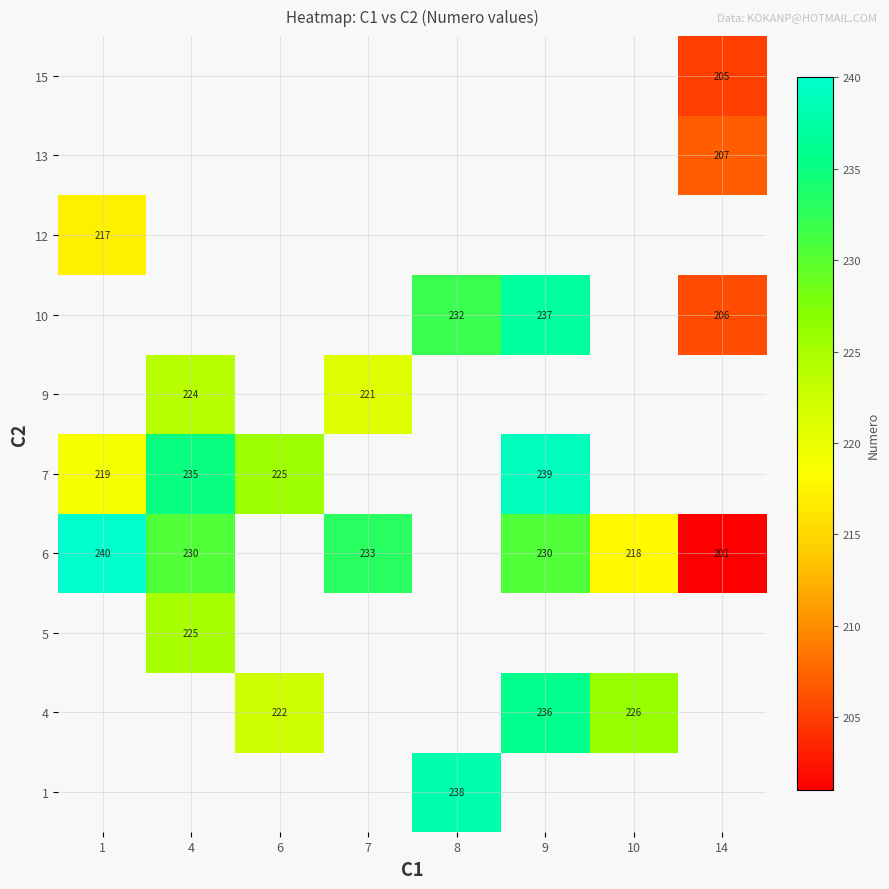

How many positive values does the row_7 series have?

1